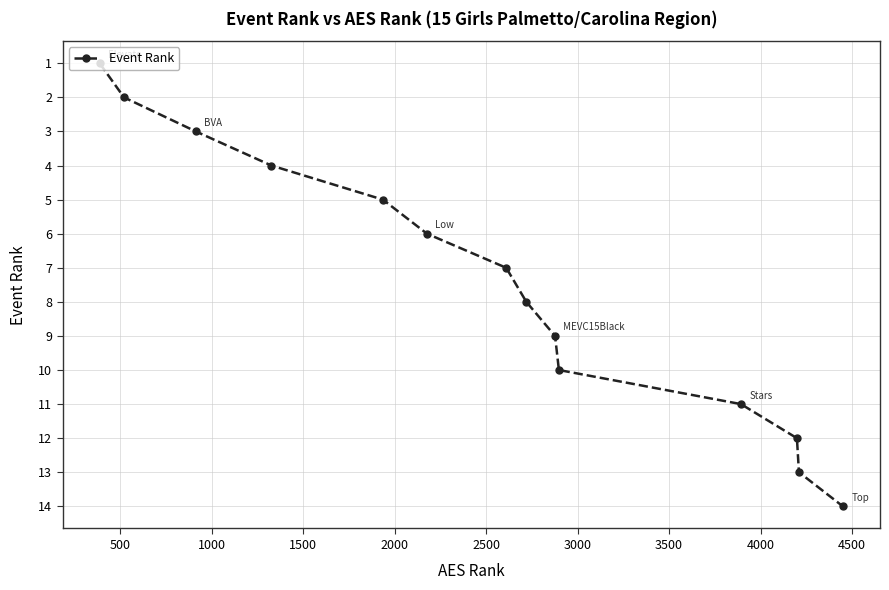

How many lines are shown in the chart?

1